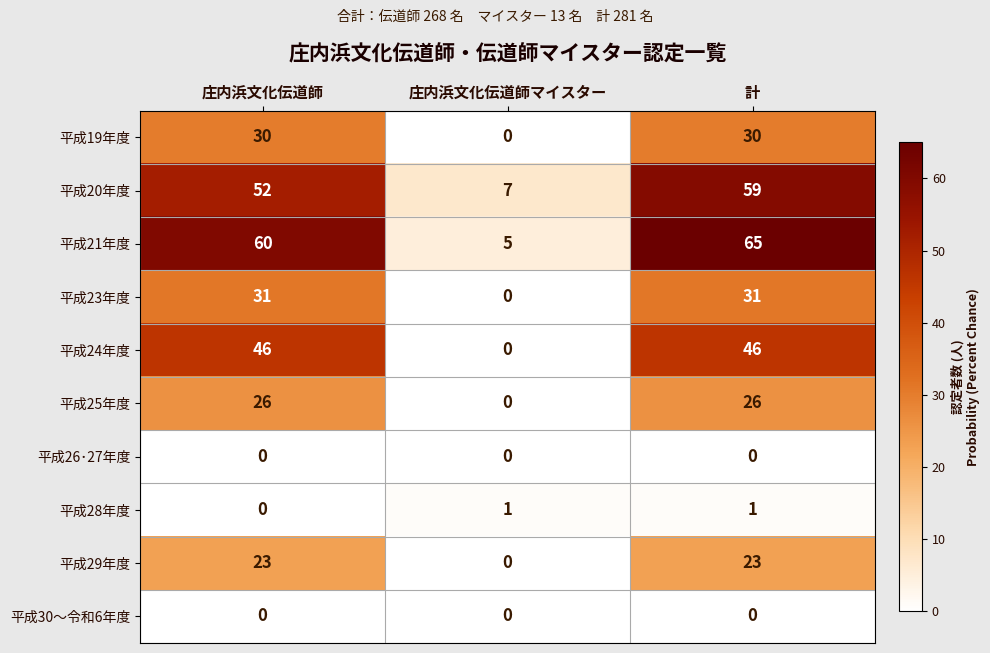

How many positive values does the 平成28年度 series have?

2